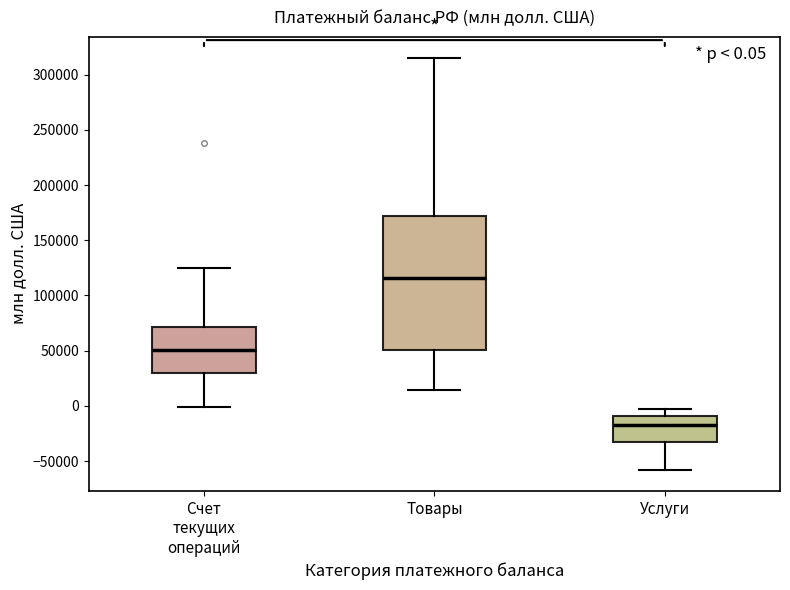

Which box has the highest median line?

Товары